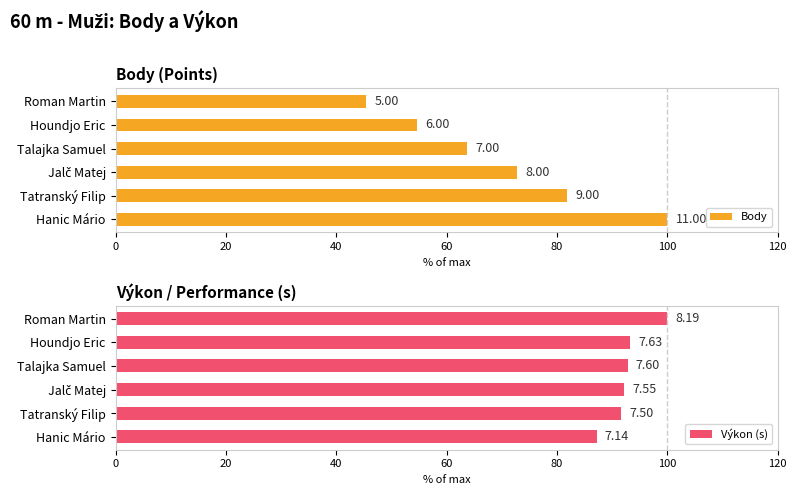

Which series has the widest spread of values?

Body